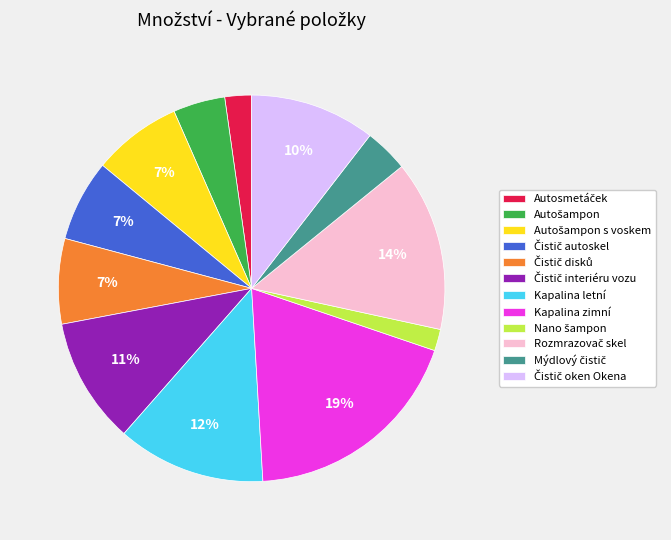

To the nearest percent, what is the difference between the largest and smallest slice percentages?

17%